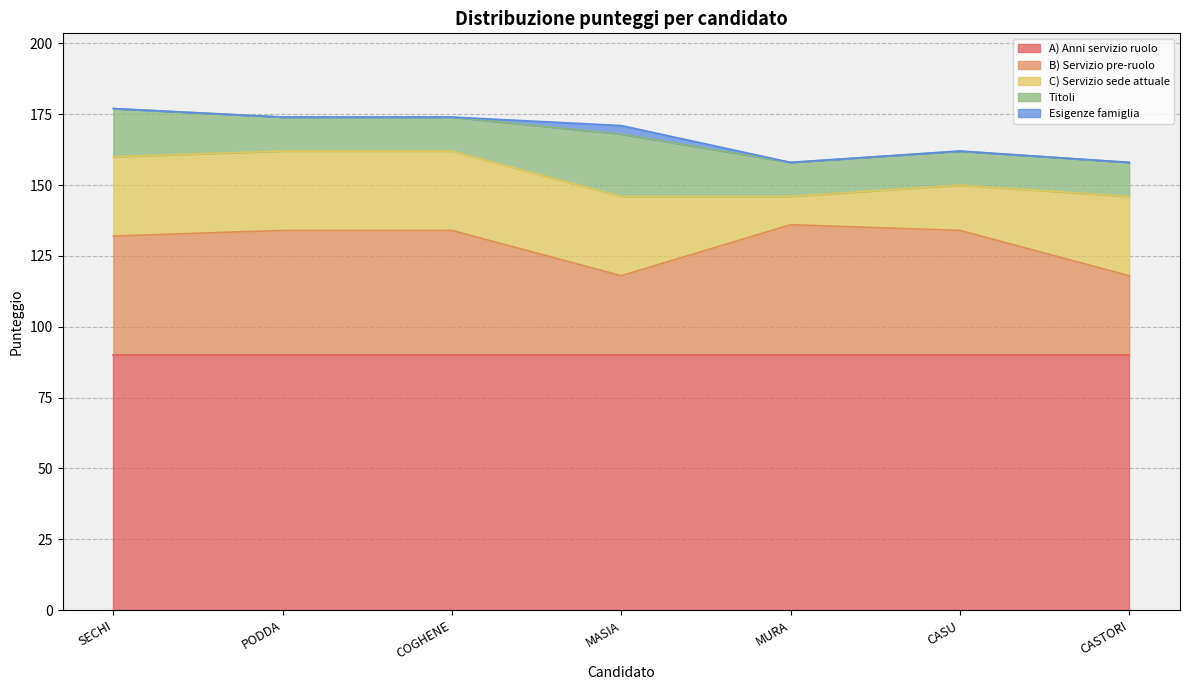

Which category has the highest value across all series?

SECHI Nicolina Antonina